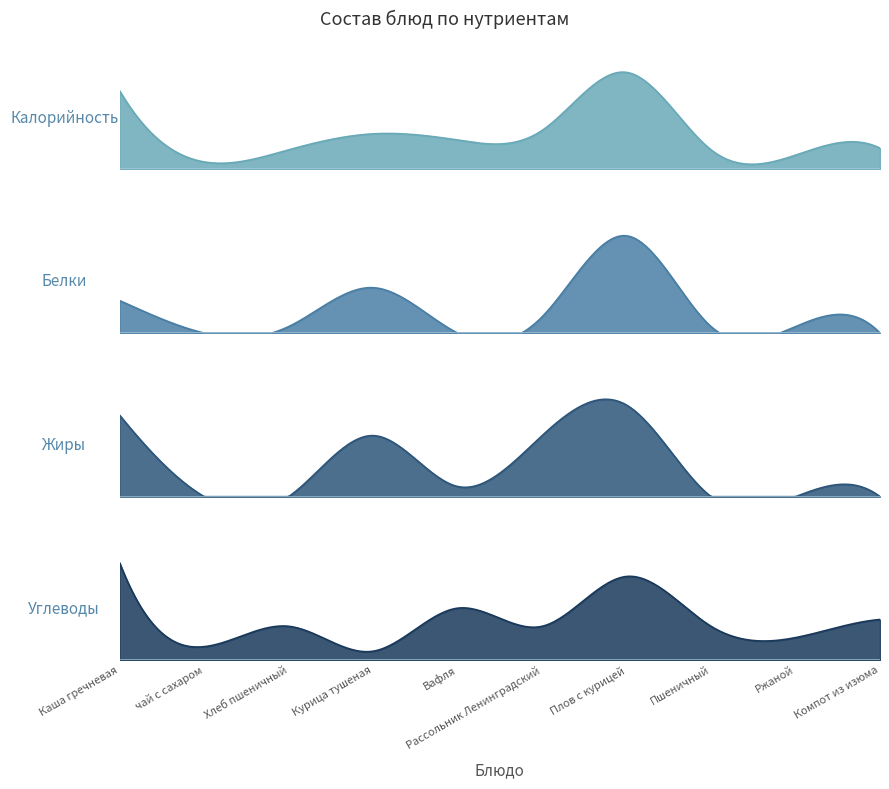

True or false: Белки has more than 2 interior local peaks.

False